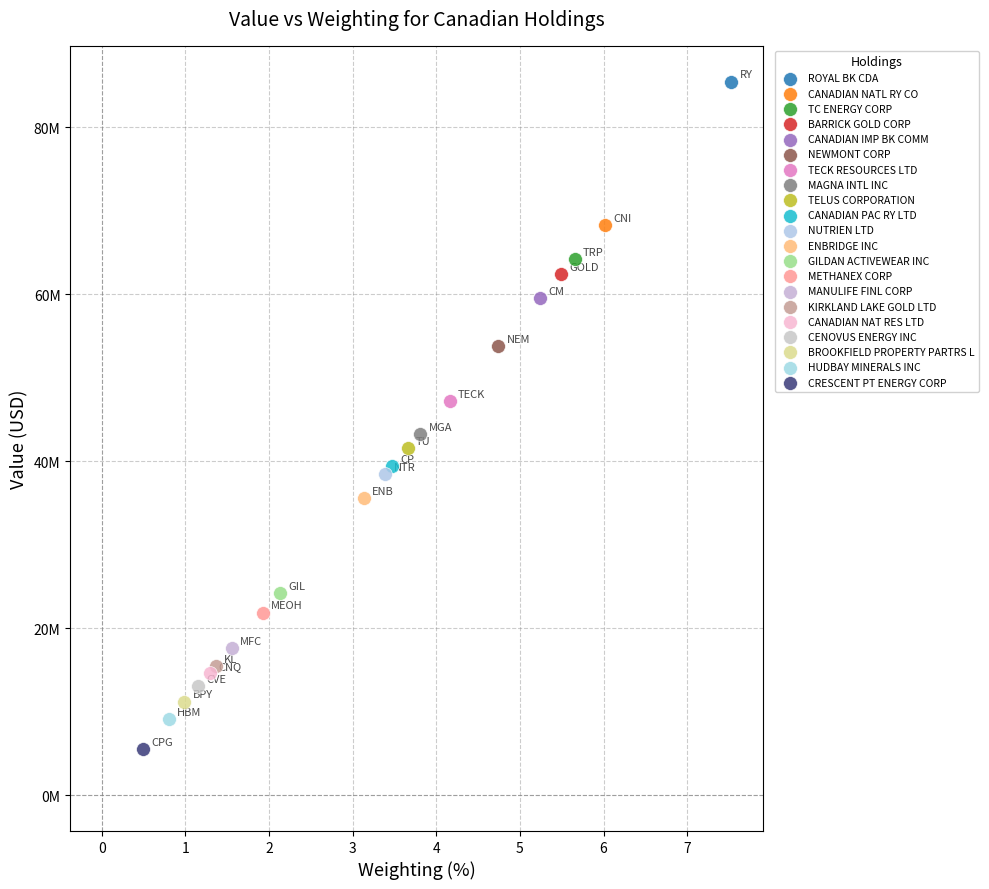

What are all the series names shown in the legend?

ROYAL BK CDA, CANADIAN NATL RY CO, TC ENERGY CORP, BARRICK GOLD CORP, CANADIAN IMP BK COMM, NEWMONT CORP, TECK RESOURCES LTD, MAGNA INTL INC, TELUS CORPORATION, CANADIAN PAC RY LTD, NUTRIEN LTD, ENBRIDGE INC, GILDAN ACTIVEWEAR INC, METHANEX CORP, MANULIFE FINL CORP, KIRKLAND LAKE GOLD LTD, CANADIAN NAT RES LTD, CENOVUS ENERGY INC, BROOKFIELD PROPERTY PARTRS L, HUDBAY MINERALS INC, CRESCENT PT ENERGY CORP